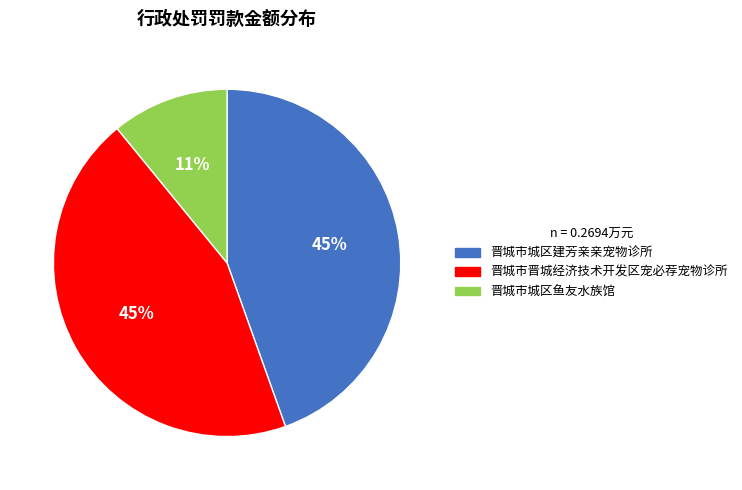

Combined, do 晋城市城区建芳亲亲宠物诊所 and 晋城市城区鱼友水族馆 account for over 50%?

Yes